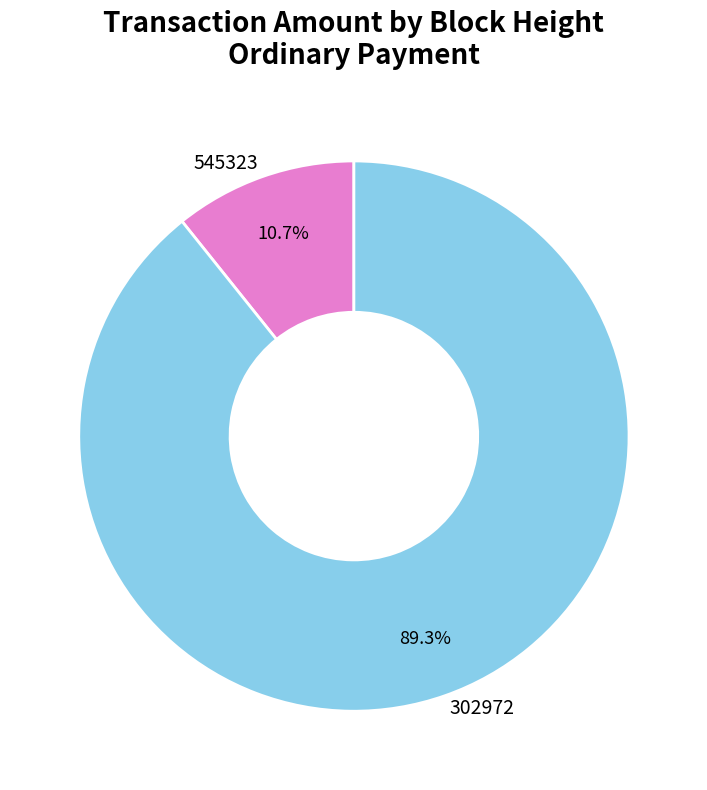

True or false: 302972 accounts for 76% of the total.

False